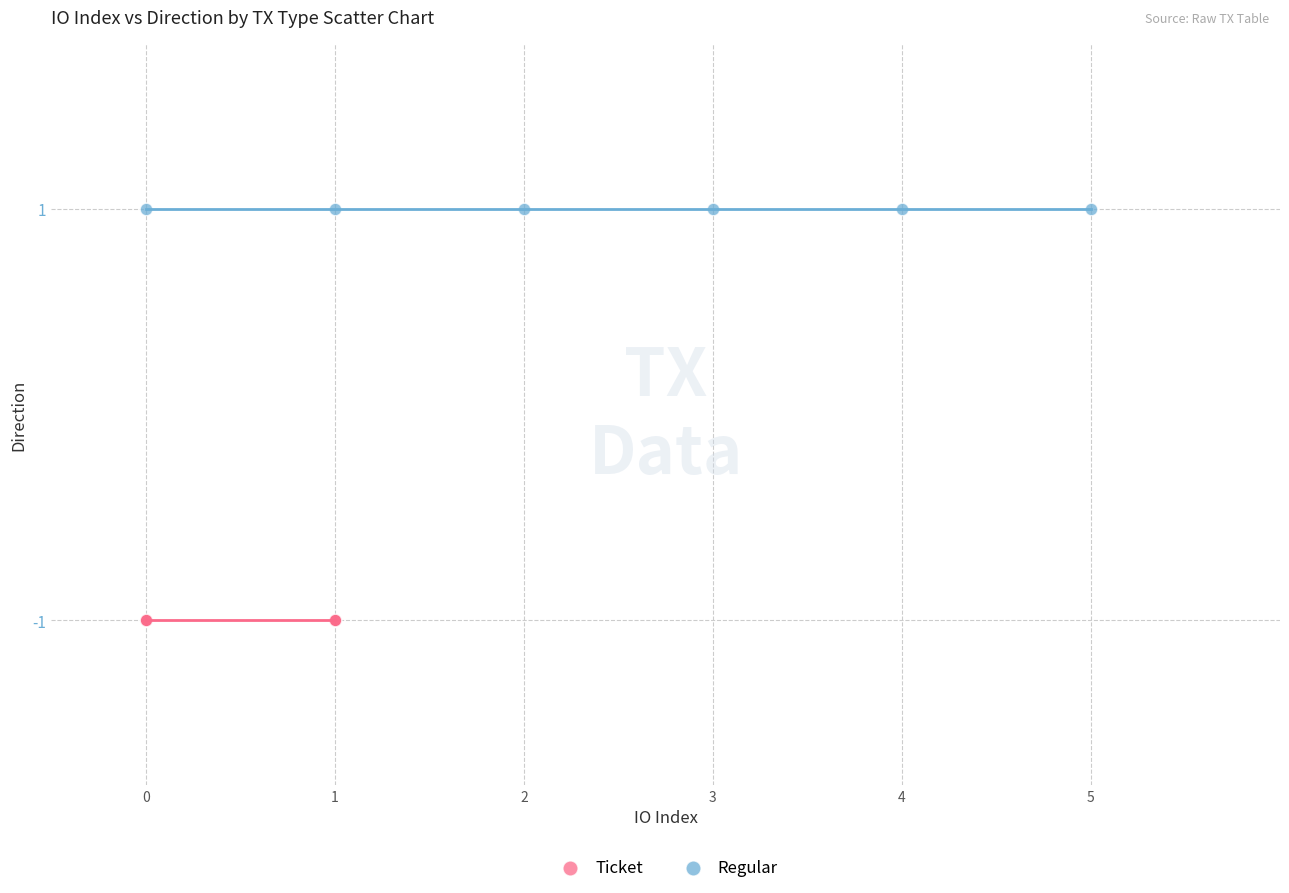

Which series reaches the minimum Y coordinate?

Ticket